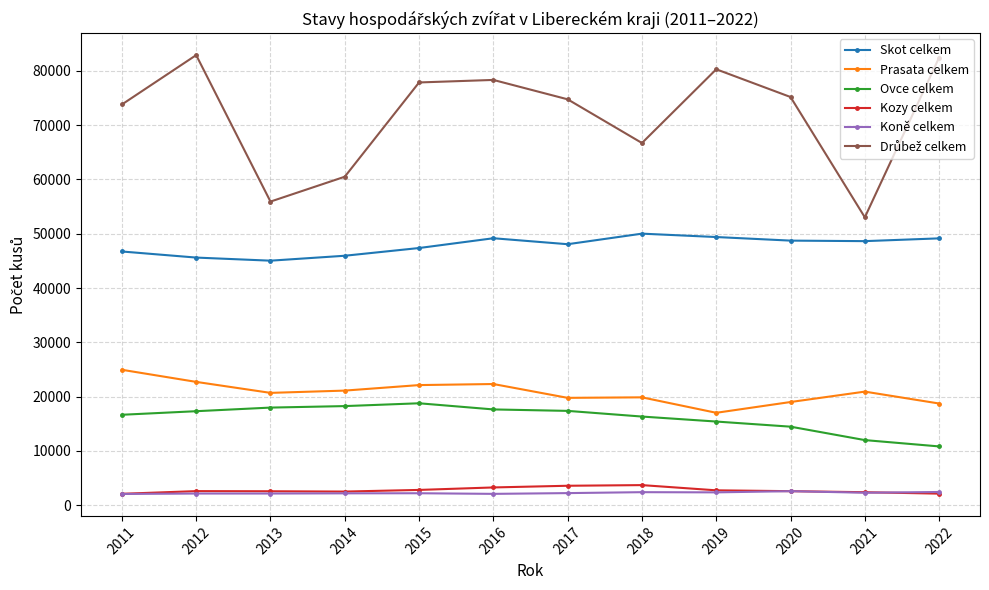

What is the difference between the maximum and minimum values in the Prasata celkem series?

7922